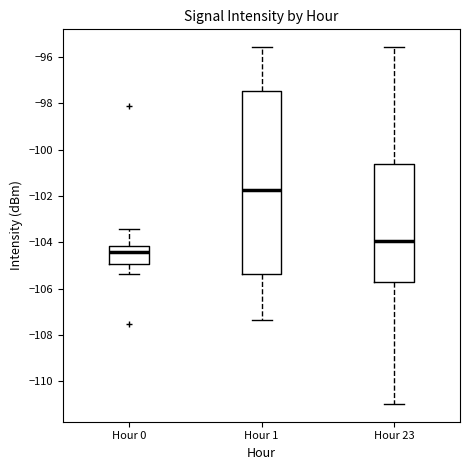

Reading left to right, read every box against the y-axis: the position of its median line, the range the box covers, and the ends of its whiskers. The values are not printed on the chart, so give them approximately, as read against the axis.

Hour 0: median -104.4, box -105.0 to -104.2, whiskers -105.4 to -103.4
Hour 1: median -101.8, box -105.4 to -97.4, whiskers -107.4 to -95.6
Hour 23: median -104.0, box -105.6 to -100.6, whiskers -111.0 to -95.6